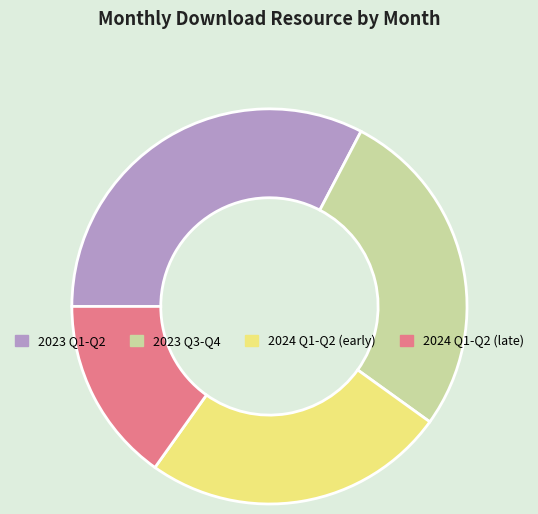

True or false: 2024 Q1-Q2 (early) accounts for 32% of the total.

False